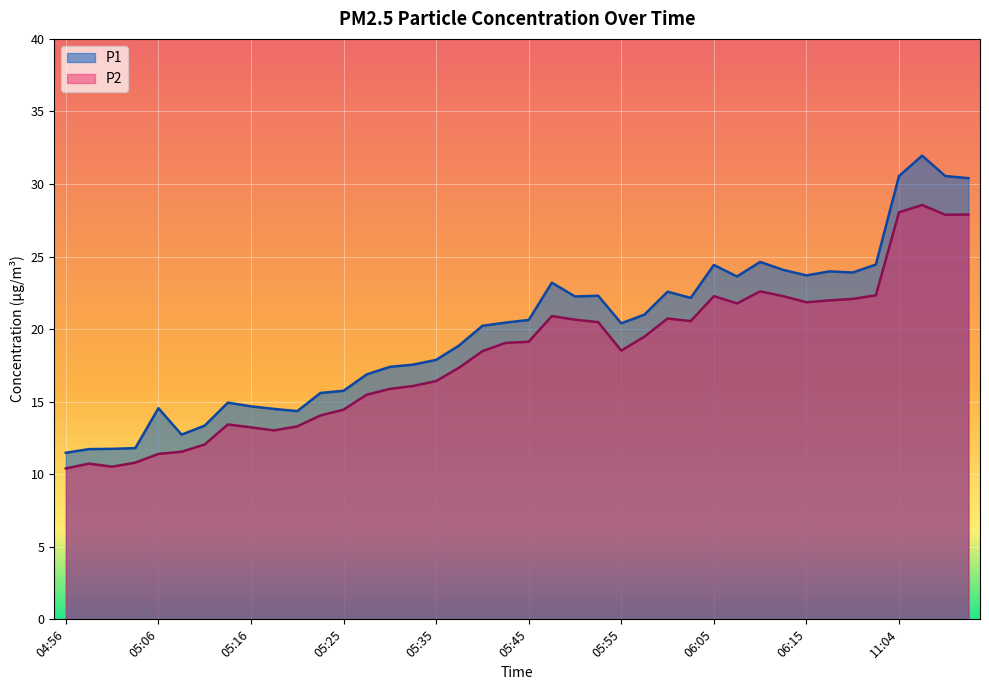

Count the number of categories in the chart.

40